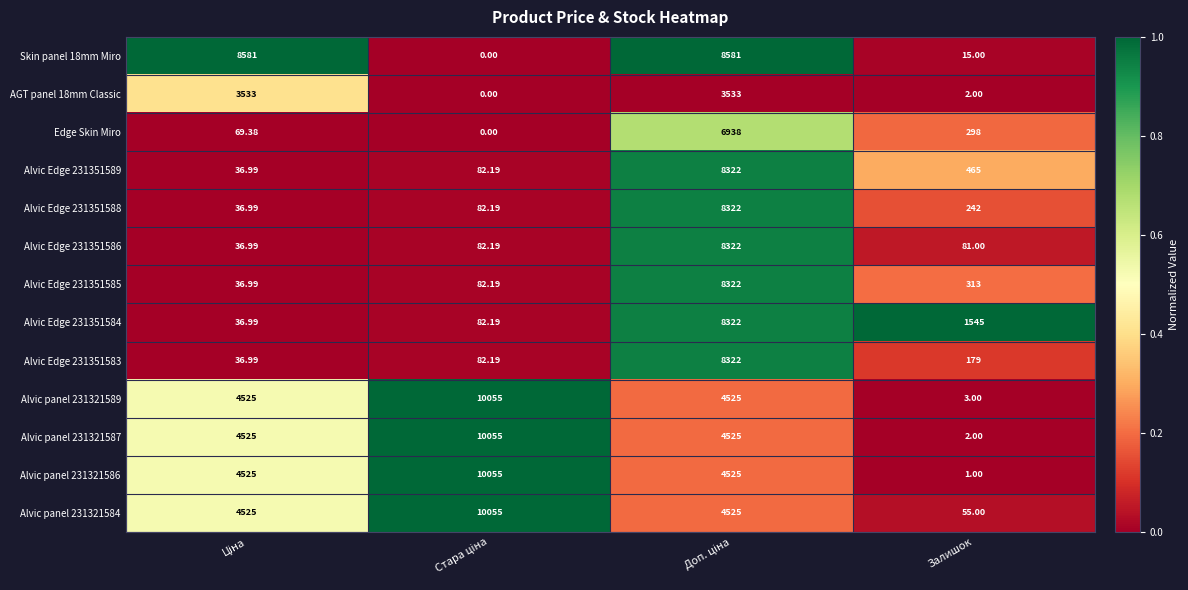

How many data points does each series have?

4